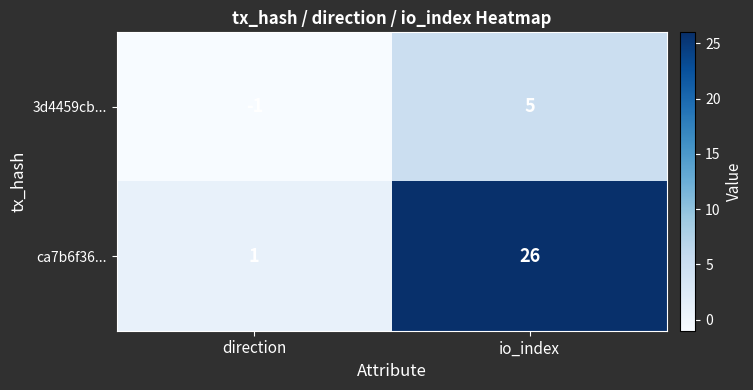

The value of ca7b6f36... at io_index is 26. True or false?

True